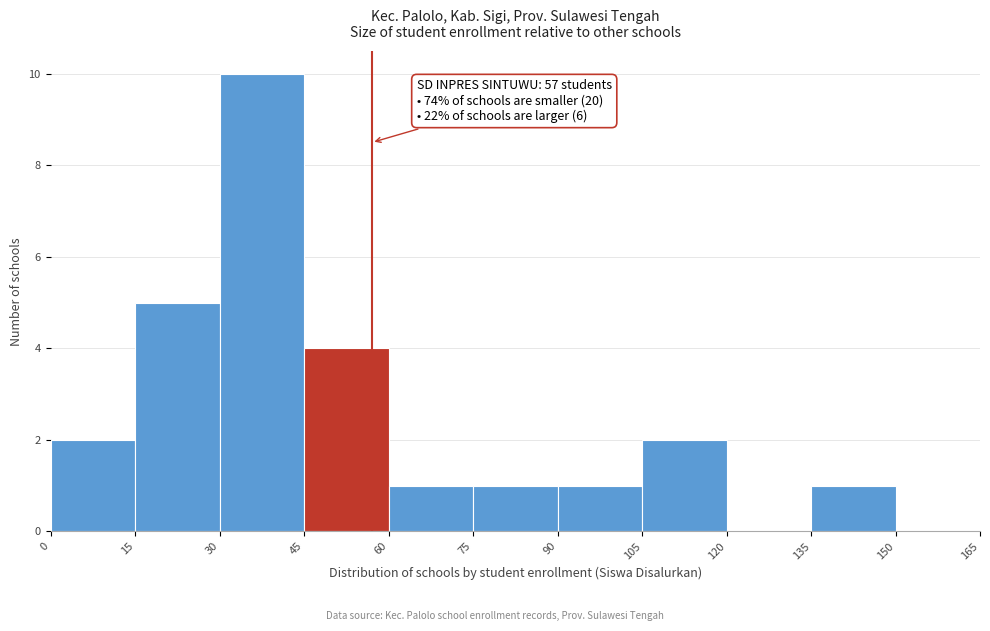

Over which range of the x-axis is the bar tallest?

30 to 45